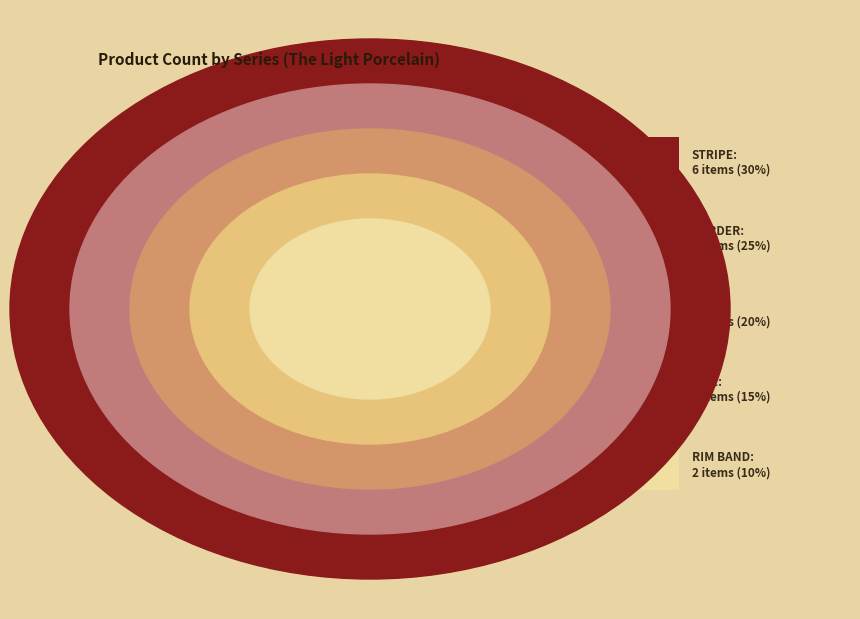

Rank the categories by value from lowest to highest.

RIM BAND, LINE, WAVE, BORDER, STRIPE